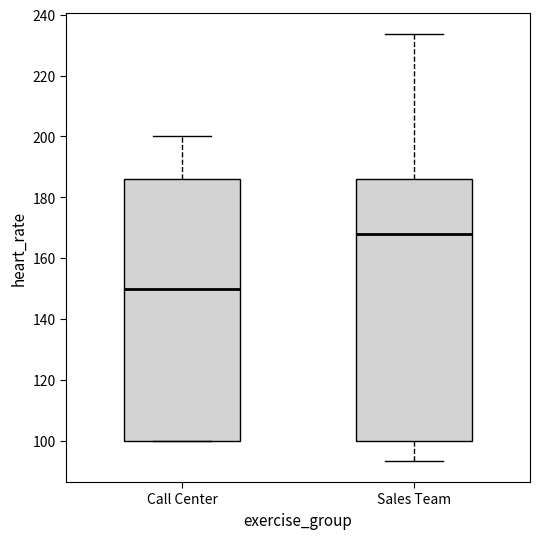

Reading left to right, transcribe this box plot: for each box, give where its median line is, the range the box spans, and where its two whiskers end, as read against the y-axis. The values are not printed on the chart, so give them approximately, as read against the axis.

Call Center: median 150, box 100 to 186, whiskers 100 to 200
Sales Team: median 168, box 100 to 186, whiskers 94 to 234